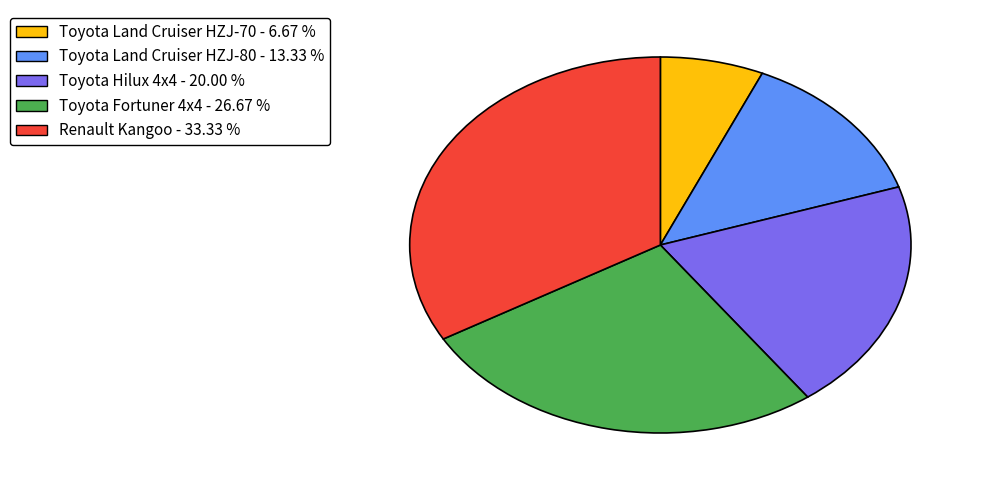

True or false: Toyota Land Cruiser HZJ-80 accounts for 13% of the total.

True